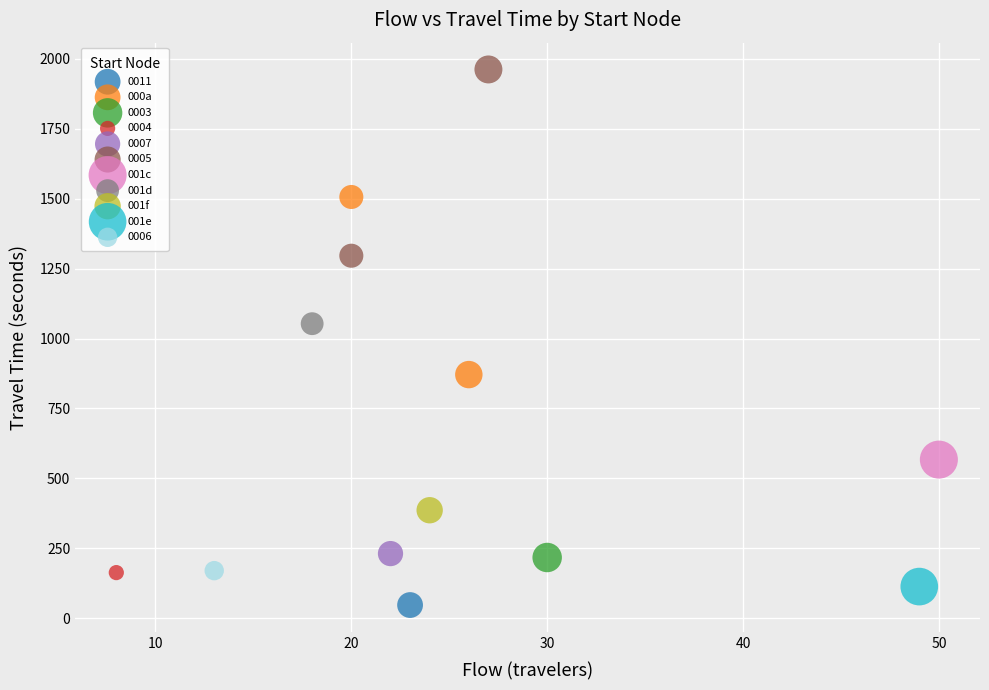

What are all the series names shown in the legend?

0003, 0004, 001e, 001f, 000a, 0006, 0011, 001c, 001d, 0005, 0007